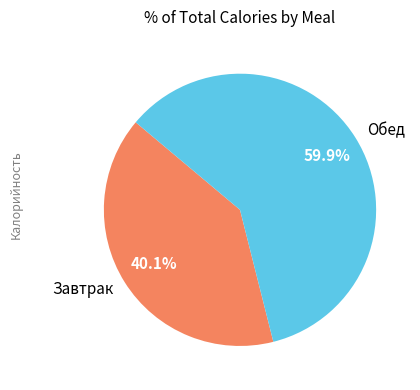

The Завтрак slice represents 40% of the pie. True or false?

True